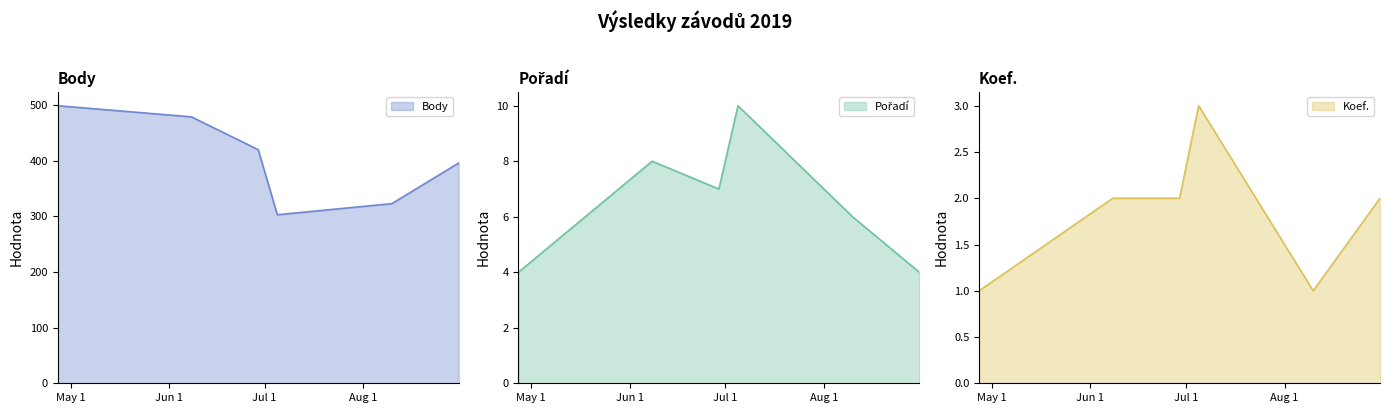

How many series are shown in this chart?

3